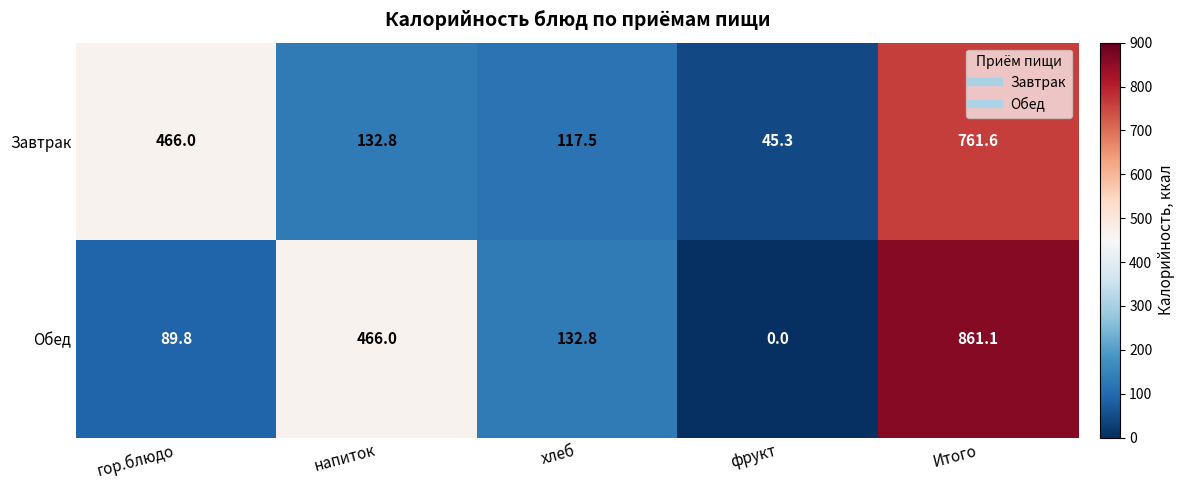

Reading left to right, transcribe all the data shown in this chart.

Завтрак: 466.0	132.8	117.5	45.3	761.6
Обед: 89.8	466.0	132.8	0.0	861.1